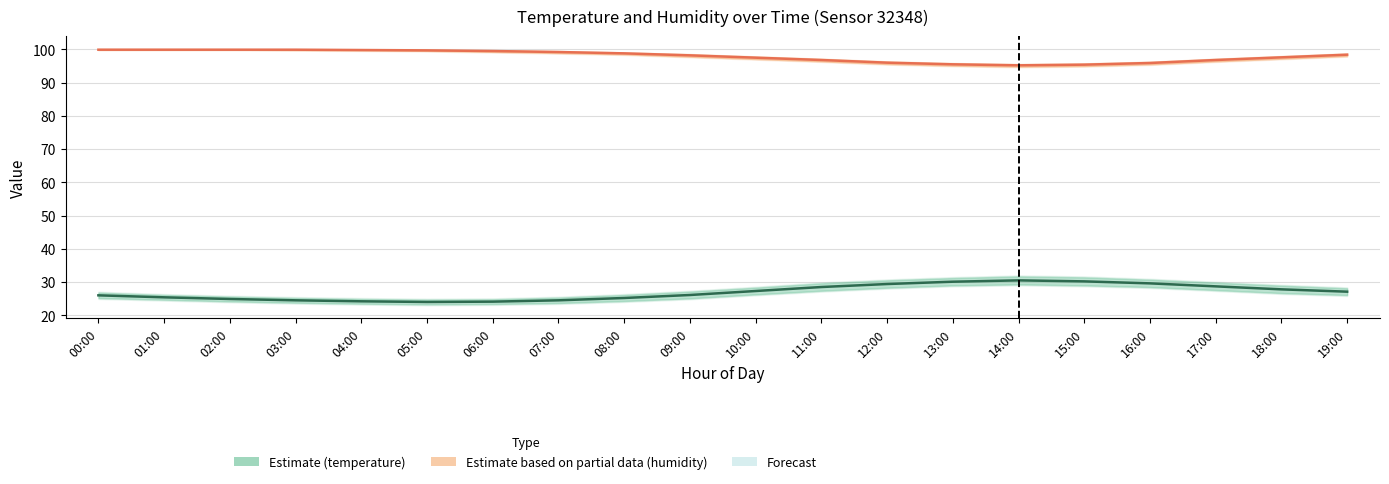

List the labels in order of Humidity (estimate partial) value, smallest first.

14:00, 15:00, 13:00, 16:00, 12:00, 11:00, 17:00, 10:00, 18:00, 09:00, 19:00, 08:00, 07:00, 06:00, 05:00, 04:00, 00:00, 01:00, 02:00, 03:00